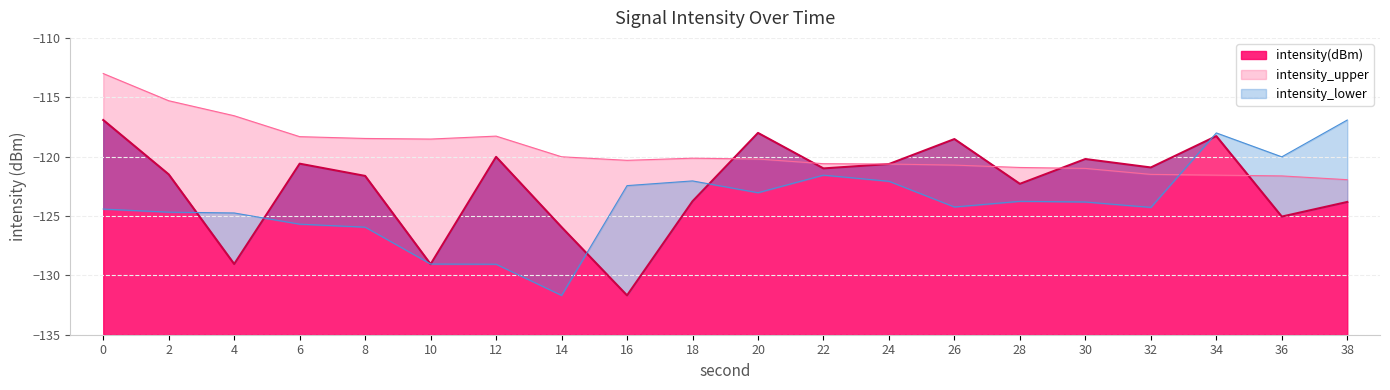

Reading left to right, list all the values displayed in this chart.

intensity(dBm): -116.9	-121.5	-129.0	-120.6	-121.6	-129.1	-120.0	-125.9	-131.7	-123.8	-118.0	-121.0	-120.6	-118.5	-122.3	-120.2	-120.9	-118.3	-125.1	-123.8
intensity_upper: -113.0	-115.3	-116.6	-118.3	-118.5	-118.5	-118.3	-120.0	-120.3	-120.1	-120.2	-120.6	-120.6	-120.7	-120.9	-121.0	-121.5	-121.6	-121.6	-121.9
intensity_lower: -124.4	-124.7	-124.7	-125.7	-125.9	-129.0	-129.1	-131.7	-122.4	-122.0	-123.0	-121.6	-122.1	-124.2	-123.8	-123.8	-124.3	-118.0	-120.0	-116.9